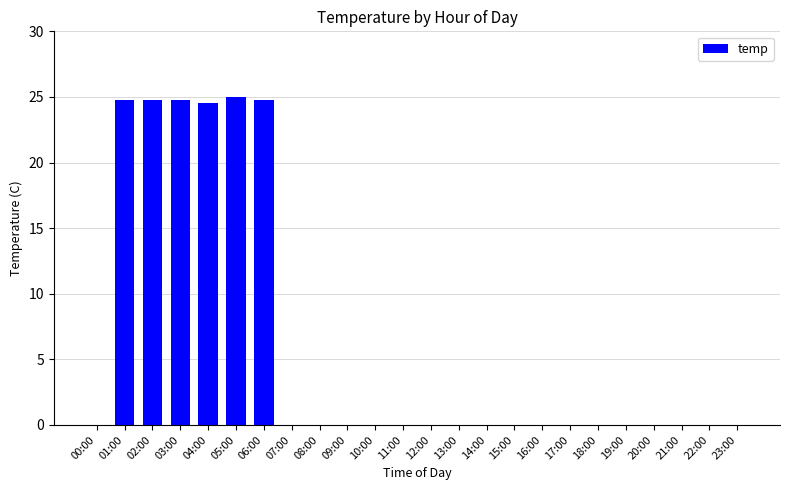

Is it true that the value at 21:00 is 0.0?

True